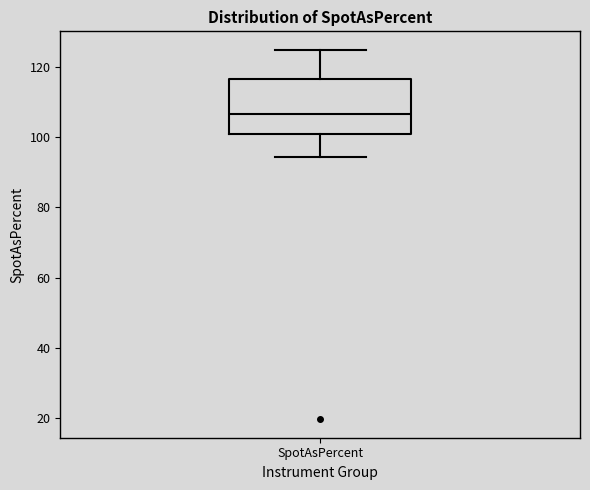

Read this box plot against the y-axis: the position of the median line, the range covered by the box, and the ends of both whiskers. The values are not printed on the chart, so give them approximately, as read against the axis.

median 106, box 100 to 116, whiskers 94 to 124